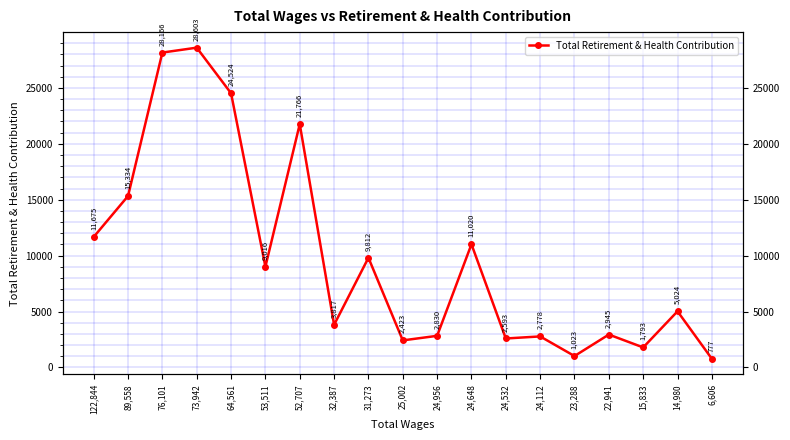

Where is the data nearest to the value 14690?

89,558